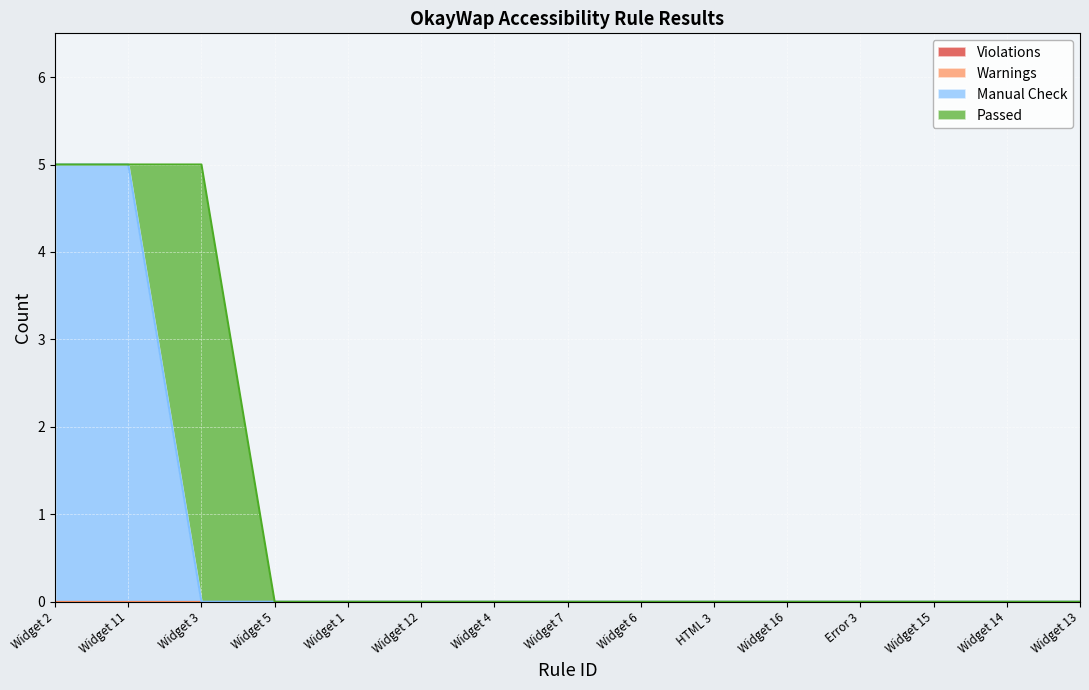

Reading left to right, transcribe all the data shown in this chart.

Violations: Widget 2=0	Widget 11=0	Widget 3=0	Widget 5=0	Widget 1=0	Widget 12=0	Widget 4=0	Widget 7=0	Widget 6=0	HTML 3=0	Widget 16=0	Error 3=0	Widget 15=0	Widget 14=0	Widget 13=0
Warnings: Widget 2=0	Widget 11=0	Widget 3=0	Widget 5=0	Widget 1=0	Widget 12=0	Widget 4=0	Widget 7=0	Widget 6=0	HTML 3=0	Widget 16=0	Error 3=0	Widget 15=0	Widget 14=0	Widget 13=0
Manual Check: Widget 2=5	Widget 11=5	Widget 3=0	Widget 5=0	Widget 1=0	Widget 12=0	Widget 4=0	Widget 7=0	Widget 6=0	HTML 3=0	Widget 16=0	Error 3=0	Widget 15=0	Widget 14=0	Widget 13=0
Passed: Widget 2=0	Widget 11=0	Widget 3=5	Widget 5=0	Widget 1=0	Widget 12=0	Widget 4=0	Widget 7=0	Widget 6=0	HTML 3=0	Widget 16=0	Error 3=0	Widget 15=0	Widget 14=0	Widget 13=0